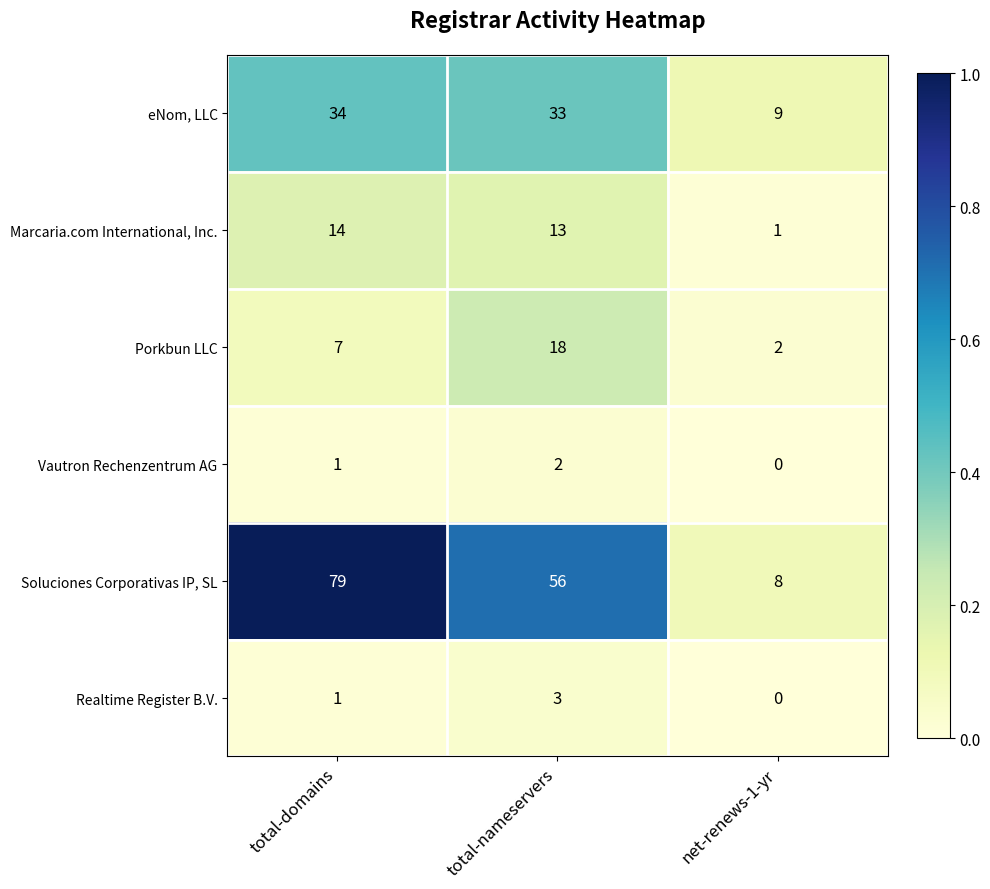

Reading left to right, extract all data points from this chart.

eNom, LLC: 34	33	9
Marcaria.com International, Inc.: 14	13	1
Porkbun LLC: 7	18	2
Vautron Rechenzentrum AG: 1	2	0
Soluciones Corporativas IP, SL: 79	56	8
Realtime Register B.V.: 1	3	0